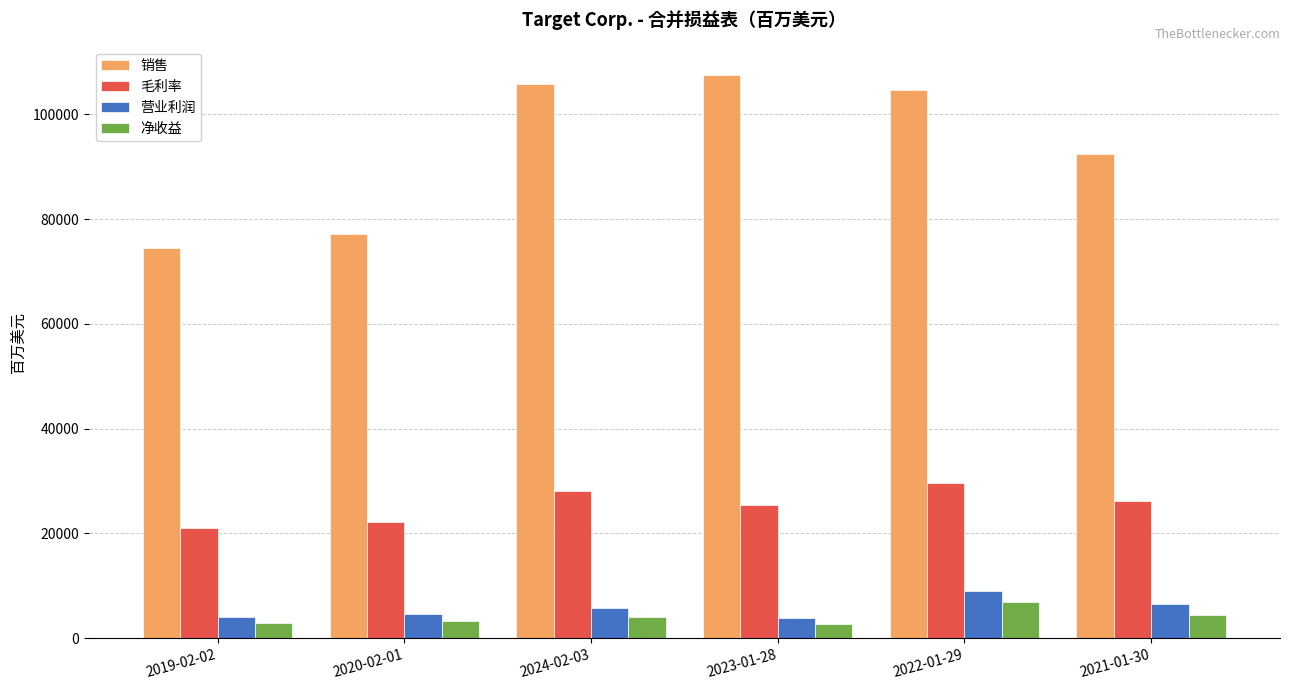

At which category is the sum across all series the highest?

2022-01-29